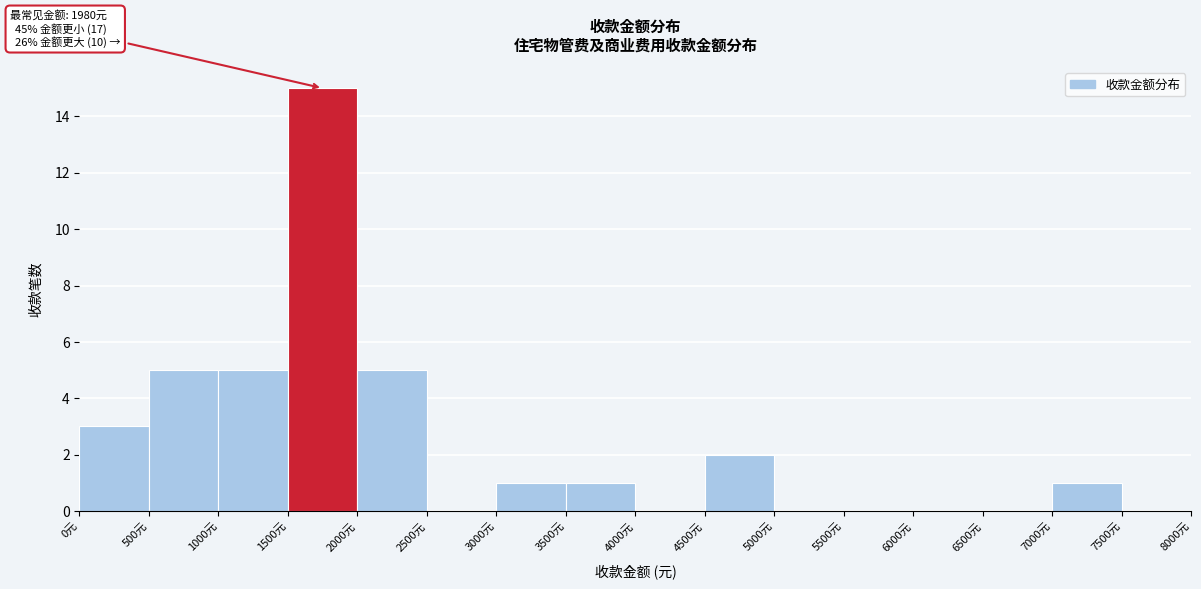

Over which range of the x-axis is the bar tallest?

1500 to 2000